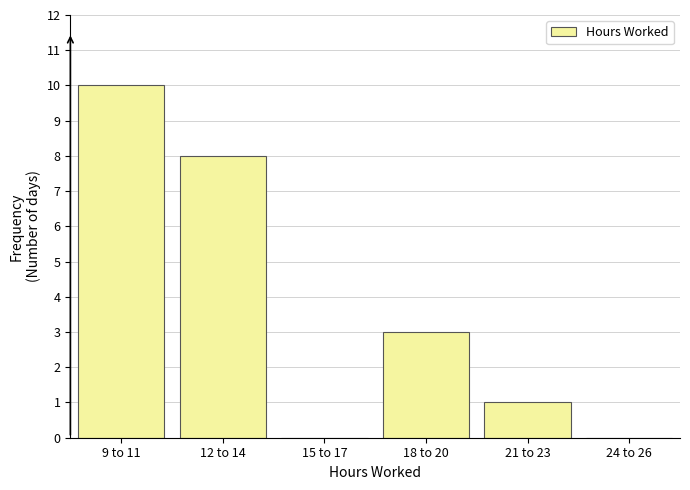

Reading left to right, list all the values displayed in this chart.

9 to 11=10	12 to 14=8	15 to 17=0	18 to 20=3	21 to 23=1	24 to 26=0